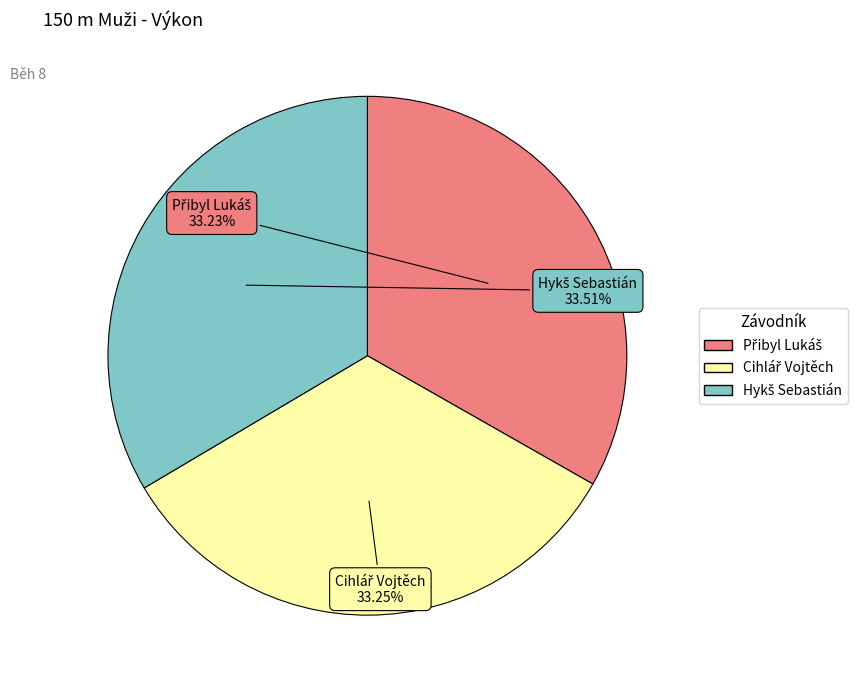

Is there any slice that represents more than half of the pie?

No